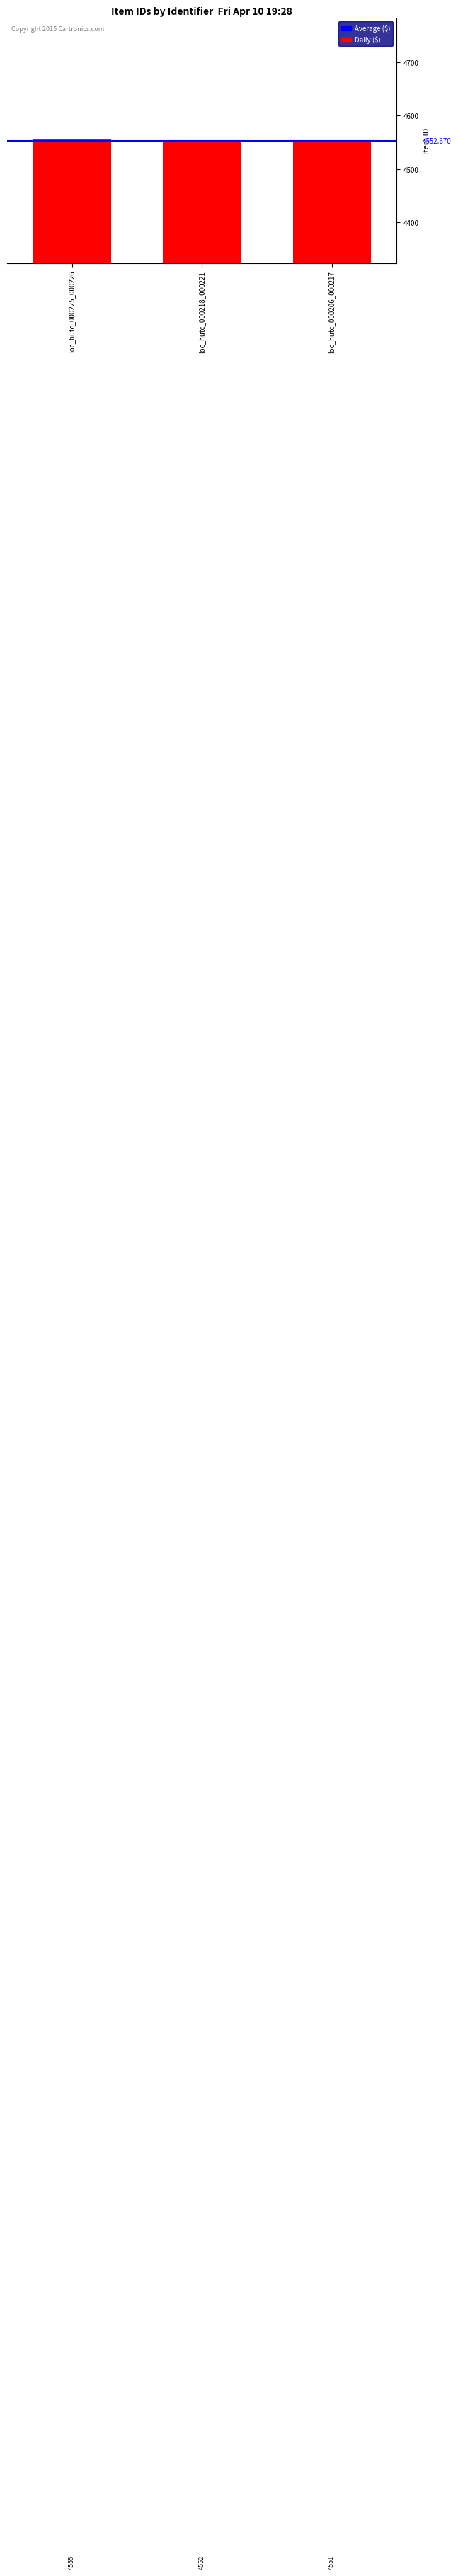

Approximately how many times larger is the value at loc_hutc_000225_000226 compared to loc_hutc_000206_000217?

1.0